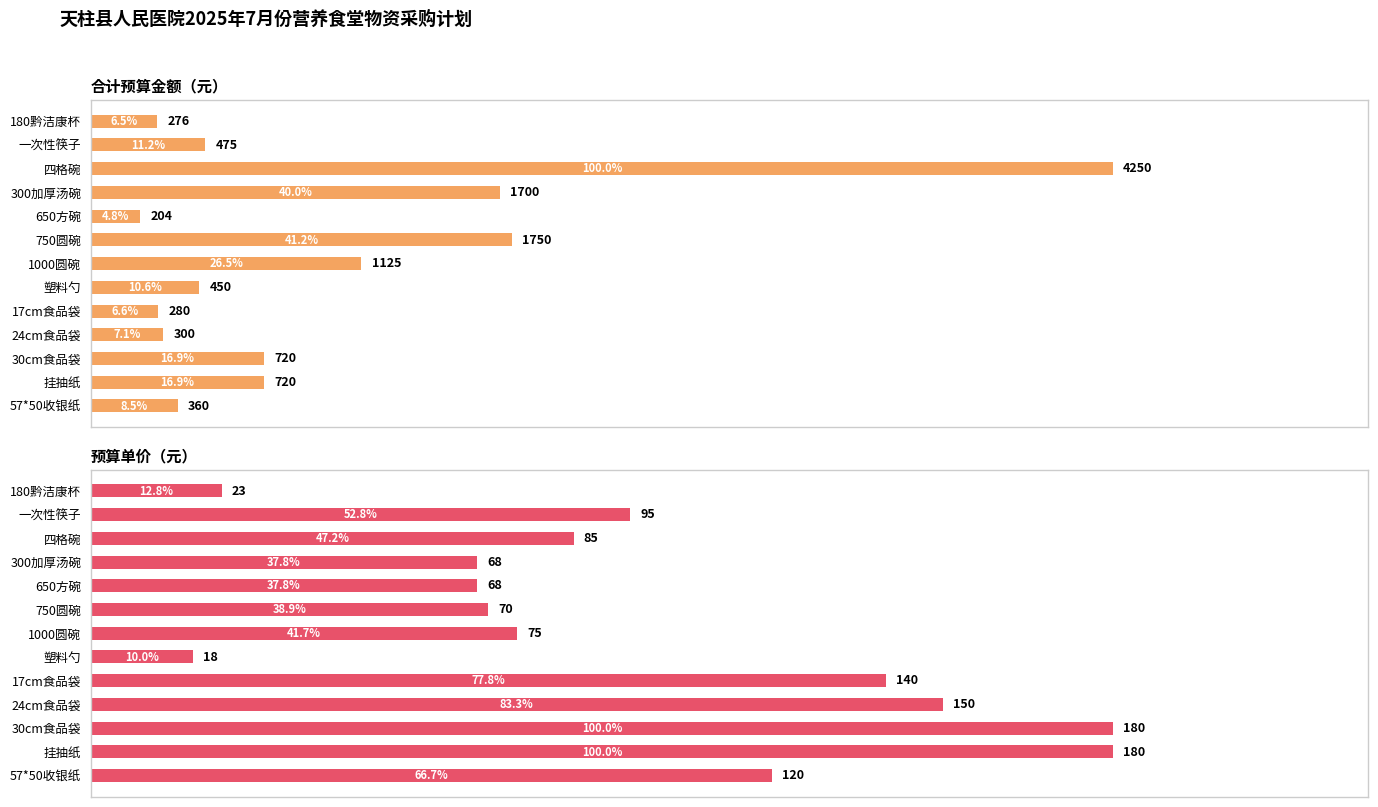

How many distinct data groups are displayed?

2